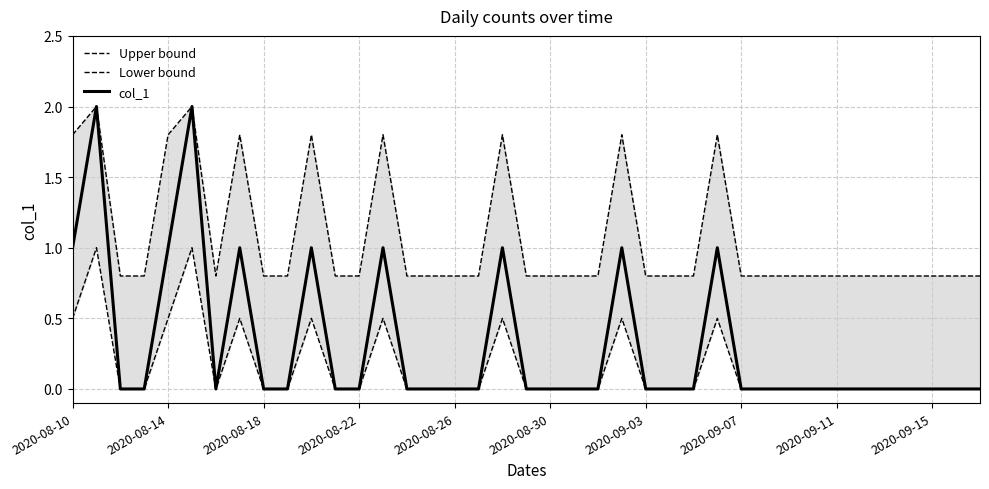

What are all the series names shown in the legend?

Upper bound, Lower bound, col_1